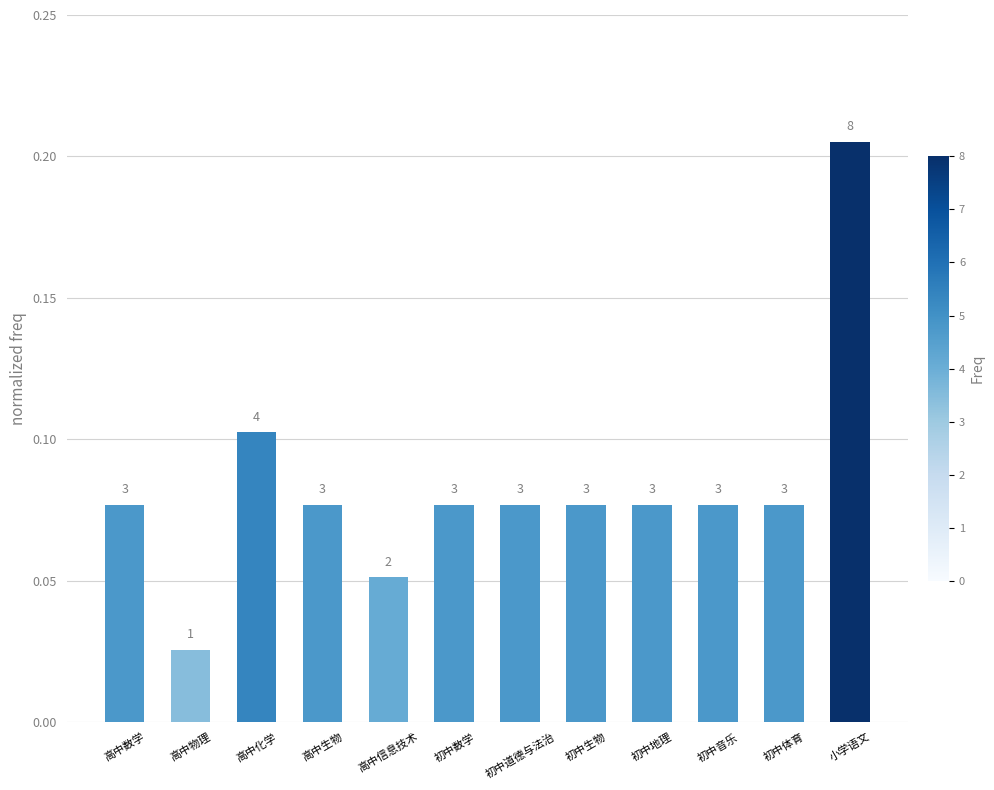

What is the sum of the values at 高中数学 and 初中地理?

0.2